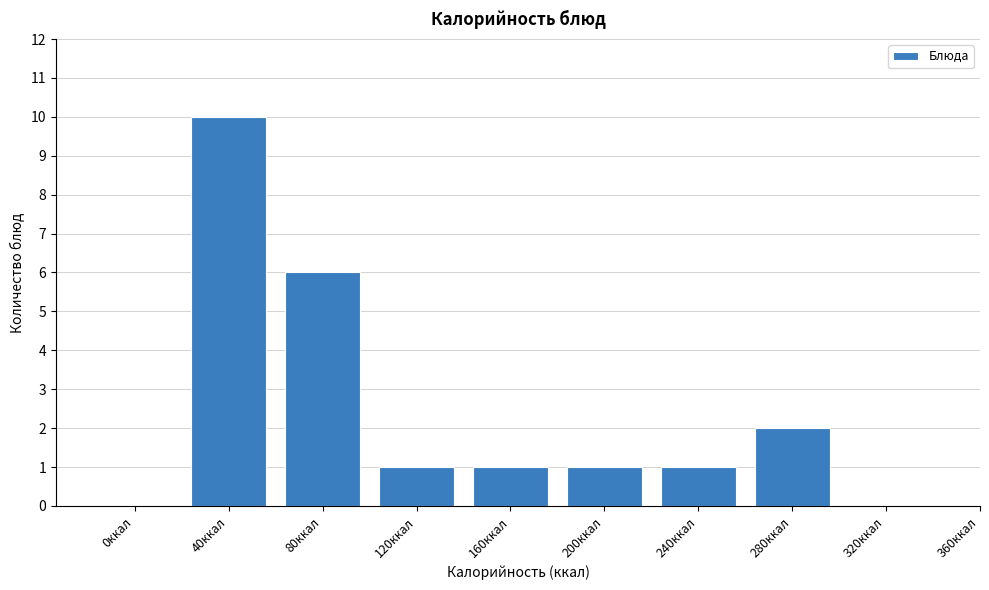

Reading left to right, list all the values displayed in this chart.

0ккал=0	40ккал=10	80ккал=6	120ккал=1	160ккал=1	200ккал=1	240ккал=1	280ккал=2	320ккал=0